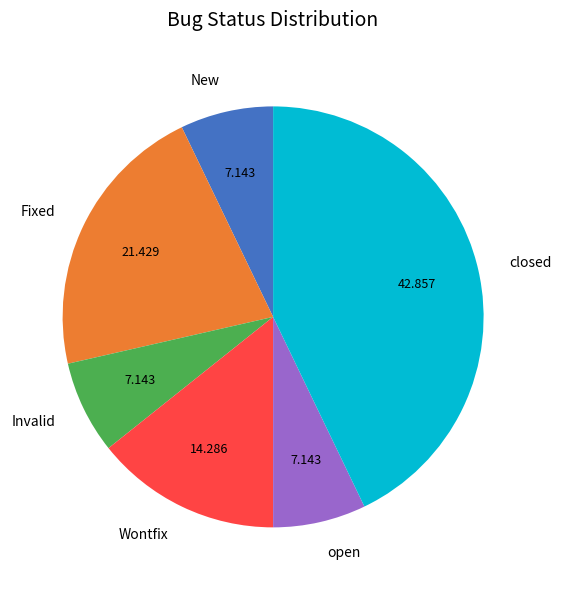

Is Fixed the majority of the pie?

No